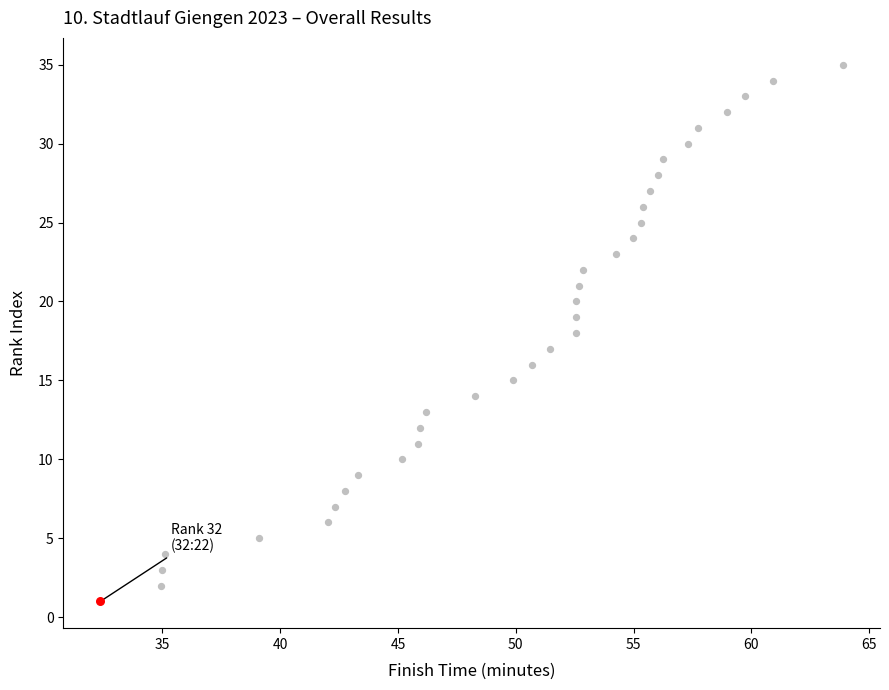

Between 60 and 40, which is larger?

60